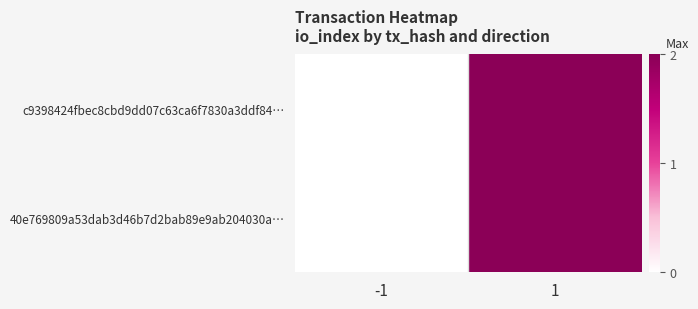

Reading right to left, transcribe all the data shown in this chart.

c9398424fbec8cbd9dd07c63ca6f7830a3ddf84…: 1=2	-1=0
40e769809a53dab3d46b7d2bab89e9ab204030a…: 1=2	-1=0